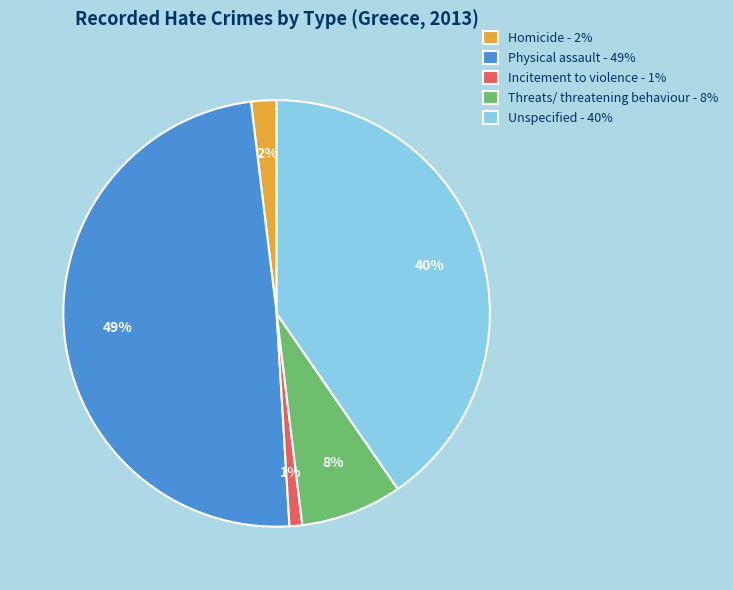

Does any single category account for the majority?

No